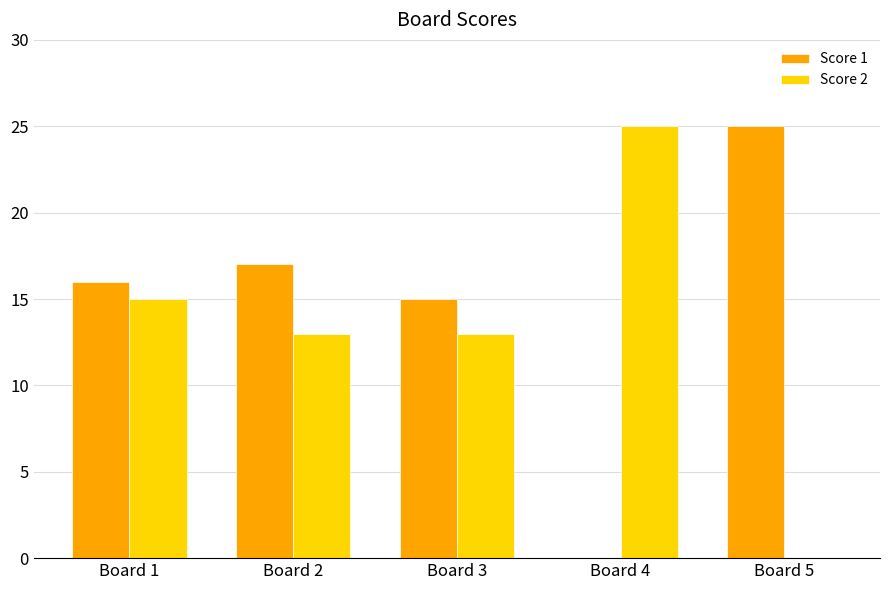

Between Board 1 and Board 5, which series saw the biggest shift?

Score 2